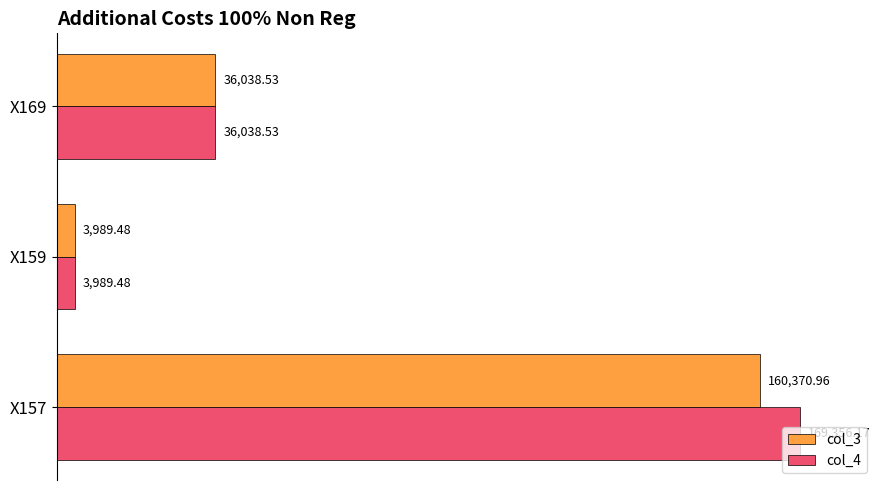

Which series has the largest total across all categories?

col_4